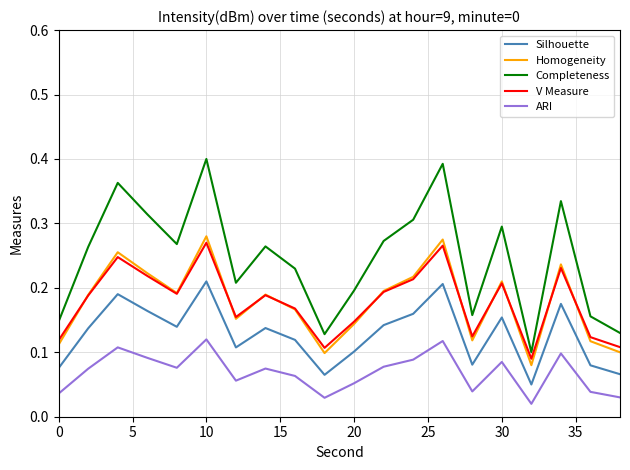

True or false: V Measure and Homogeneity intersect in this chart.

True